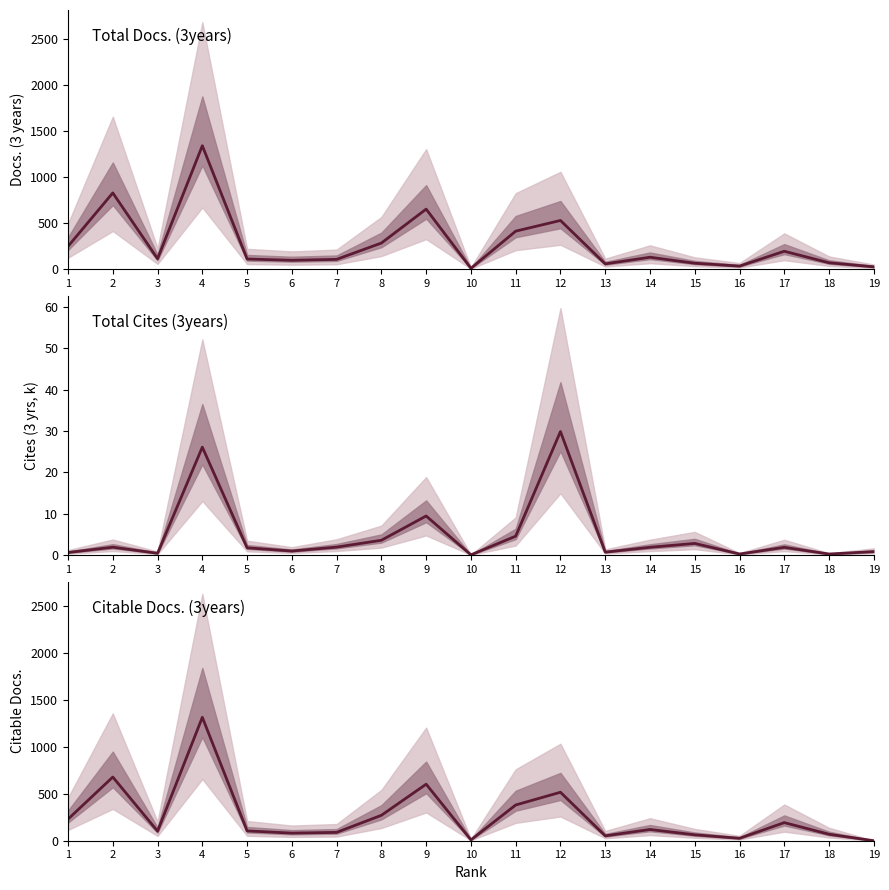

Reading right to left, list all the values displayed in this chart.

Total Docs. (3years): 25.0	69.0	194.0	33.0	64.0	129.0	57.0	528.0	412.0	9.0	651.0	283.0	106.0	96.0	110.0	1339.0	113.0	827.0	247.0
Total Cites (3years): 0.8	0.2	1.8	0.2	2.8	1.8	0.7	29.8	4.5	0.0	9.4	3.5	1.9	0.9	1.7	26.1	0.4	1.9	0.6
Citable Docs. (3years): 0.0	69.0	193.0	26.0	63.0	120.0	52.0	517.0	381.0	9.0	603.0	271.0	89.0	81.0	105.0	1316.0	102.0	679.0	230.0